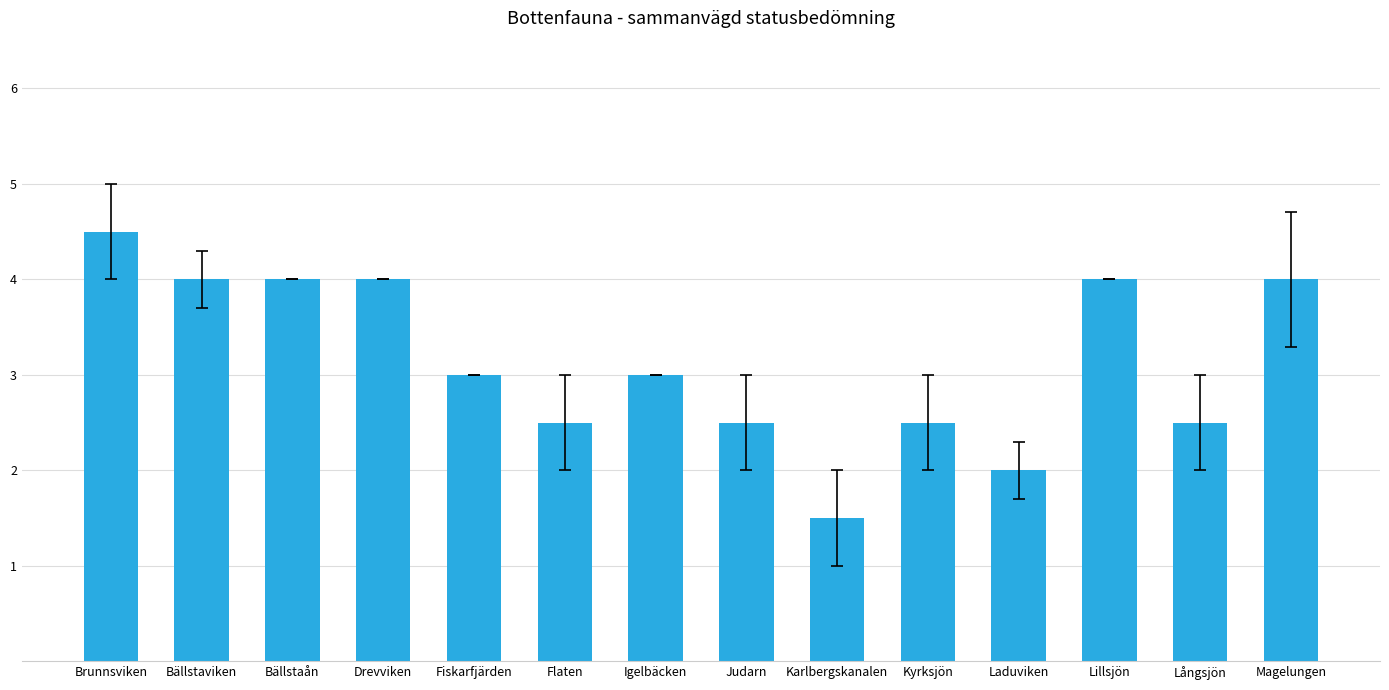

How many distinct data groups are displayed?

1